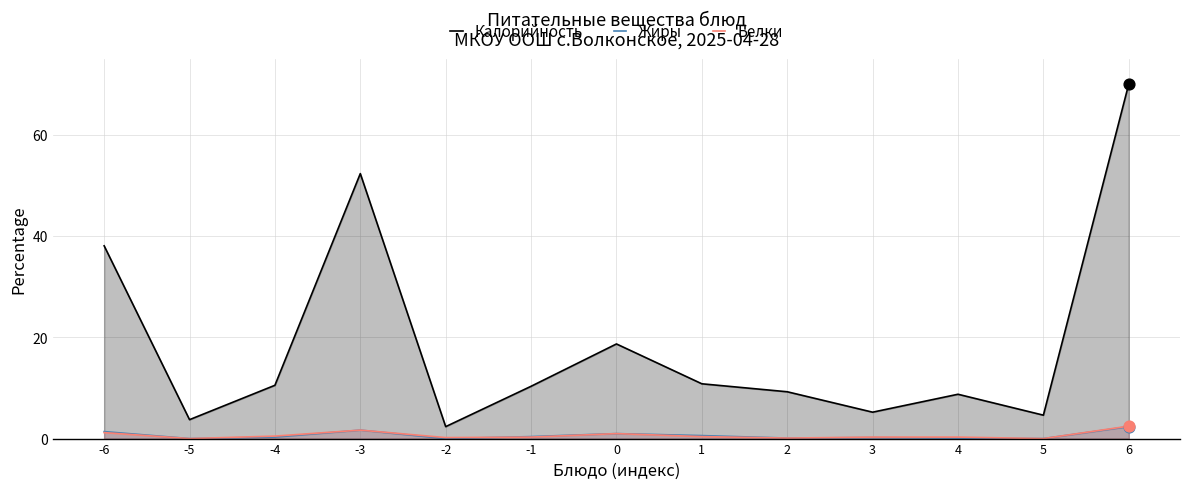

Is the value of Калорийность at -1 greater than the value of Белки at 6?

Yes